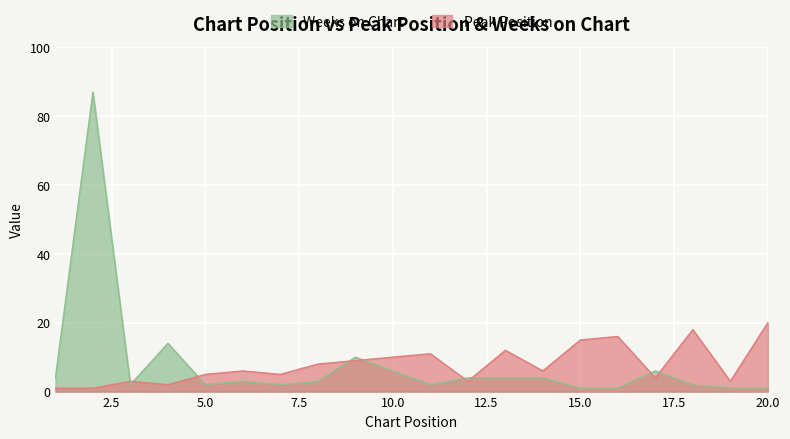

At which label is Peak Position closest to 10?

10.0